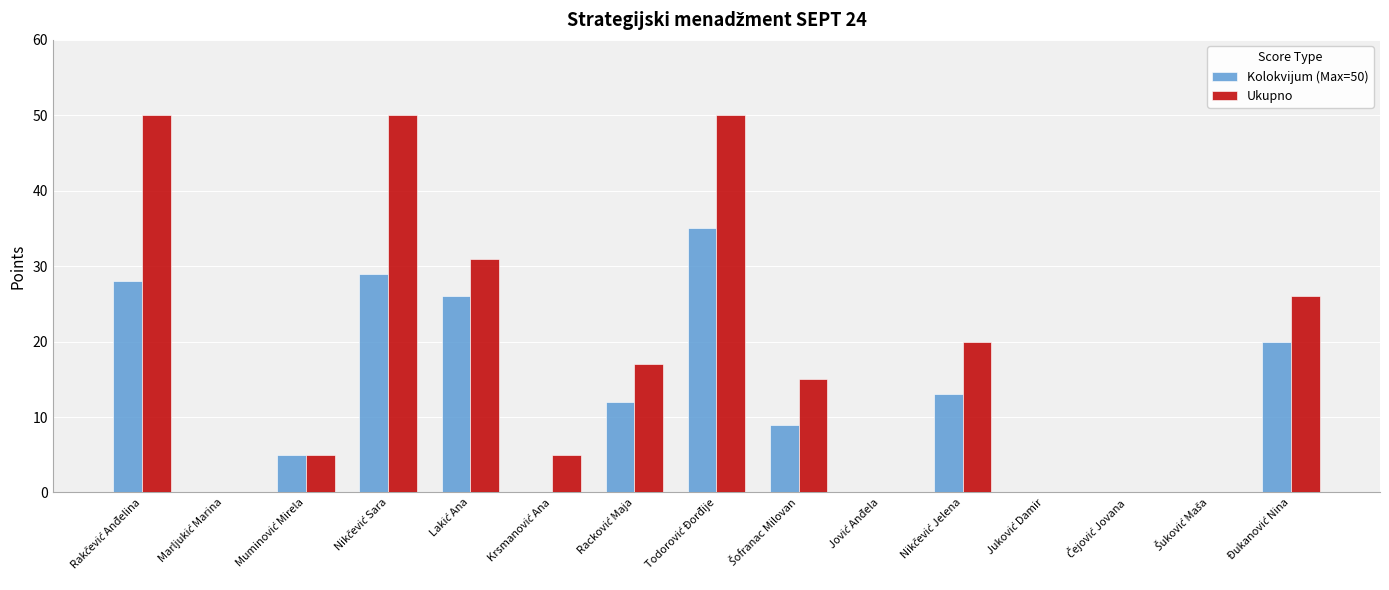

What is the sum of all Ukupno values?

269